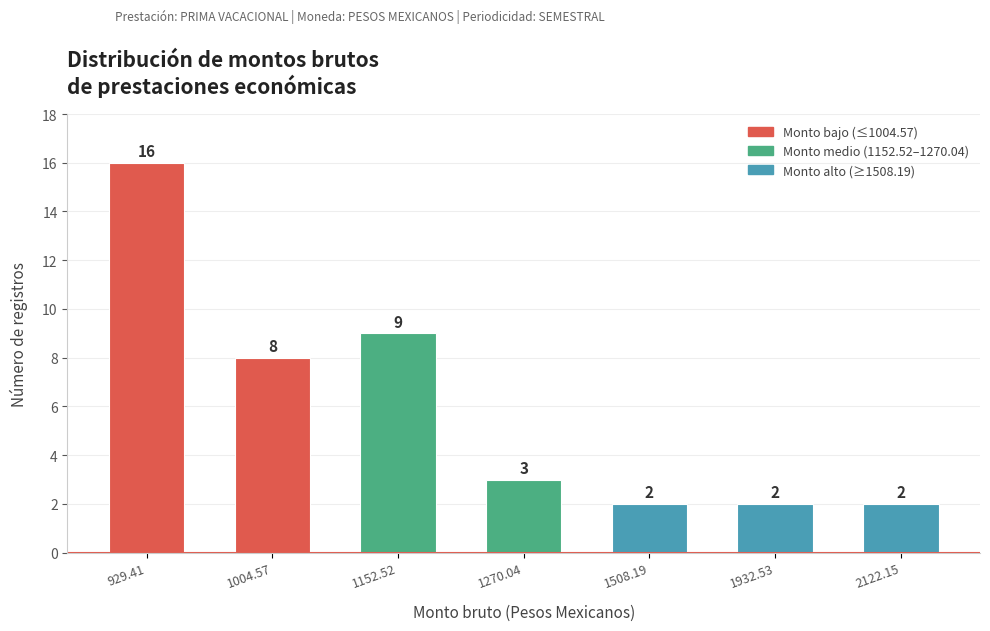

Approximately how many times larger is the value at 1270.04 compared to 2122.15?

1.5